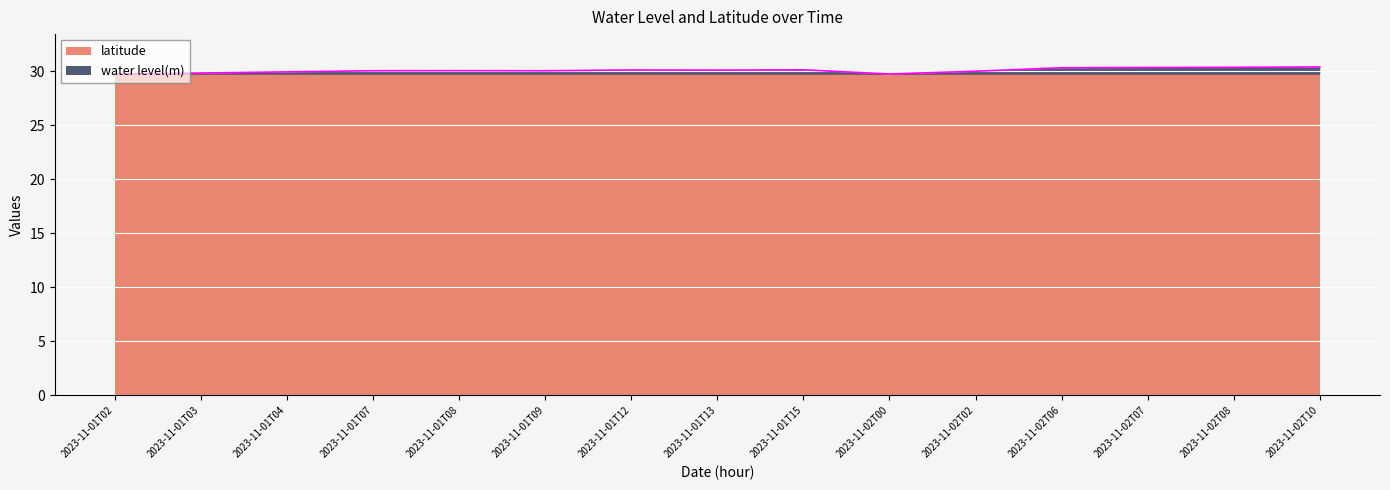

Where does the data first go above 30?

2023-11-01T07